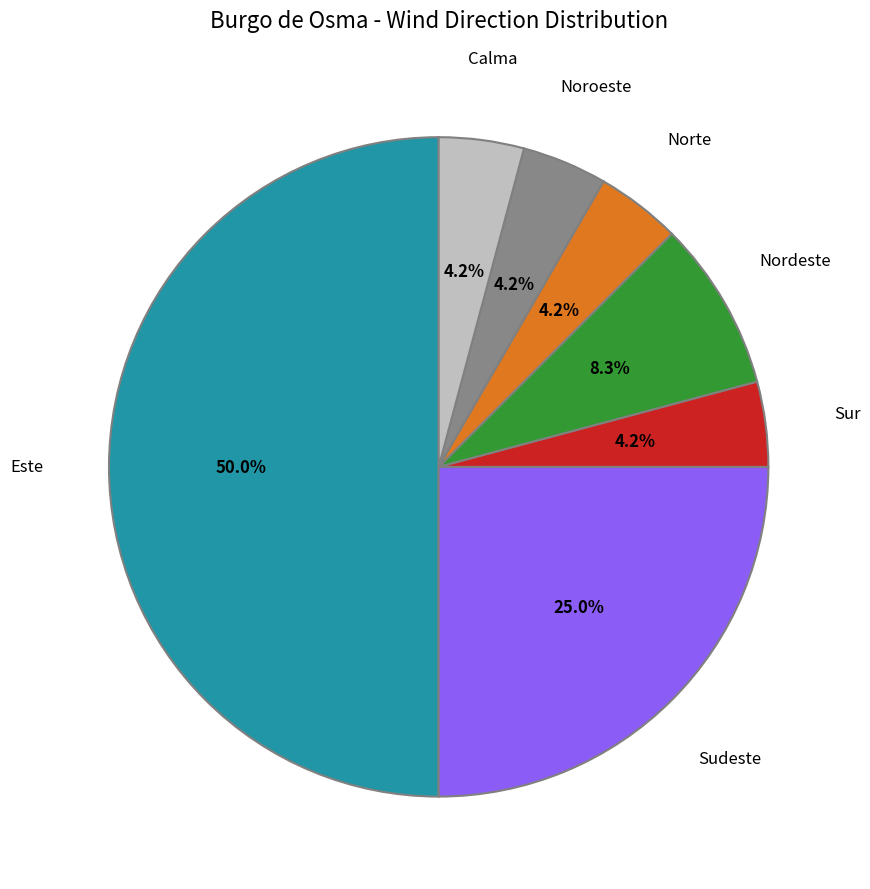

Is Sur the majority of the pie?

No